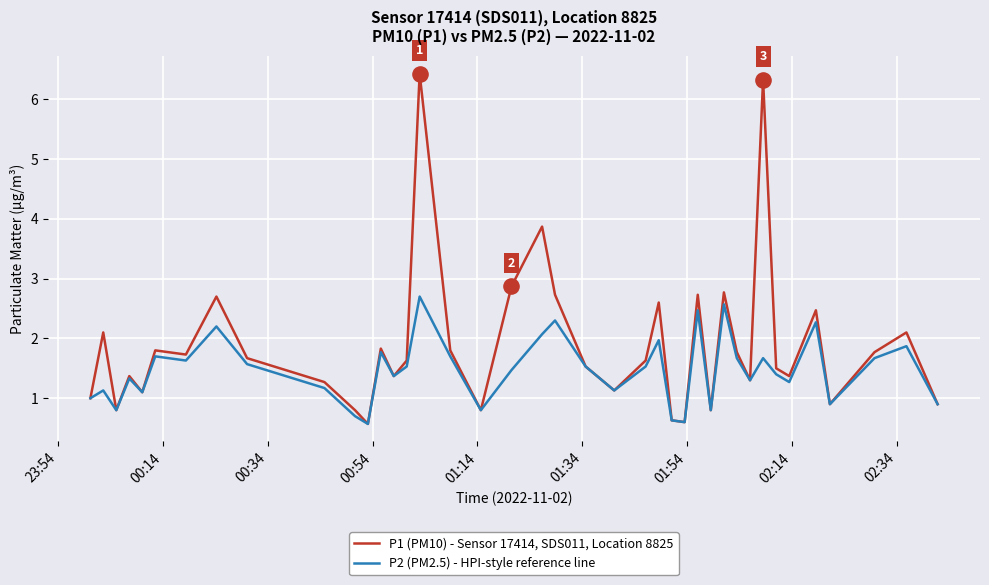

Which series has the widest spread of values?

P1 (PM10) - Sensor 17414, SDS011, Location 8825